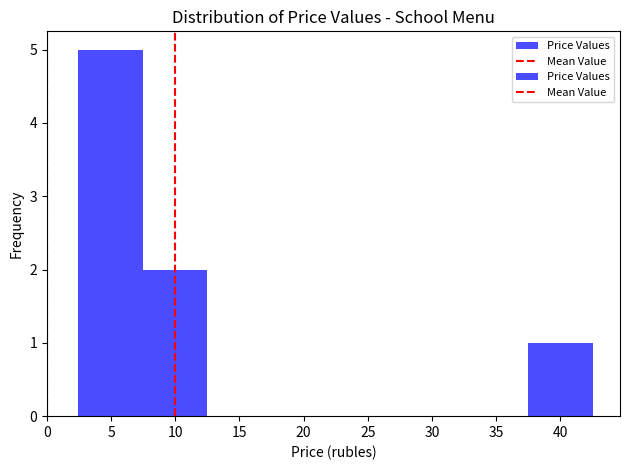

Reading left to right, list every bar in this chart as the range it spans on the x-axis followed by its height. Neither the bar edges nor the heights are printed on the chart, so give them approximately, as read against the axes.

2.5 to 7.5: 5
7.5 to 12.5: 2
12.5 to 17.5: 0
17.5 to 22.5: 0
22.5 to 27.5: 0
27.5 to 32.5: 0
32.5 to 37.5: 0
37.5 to 42.5: 1